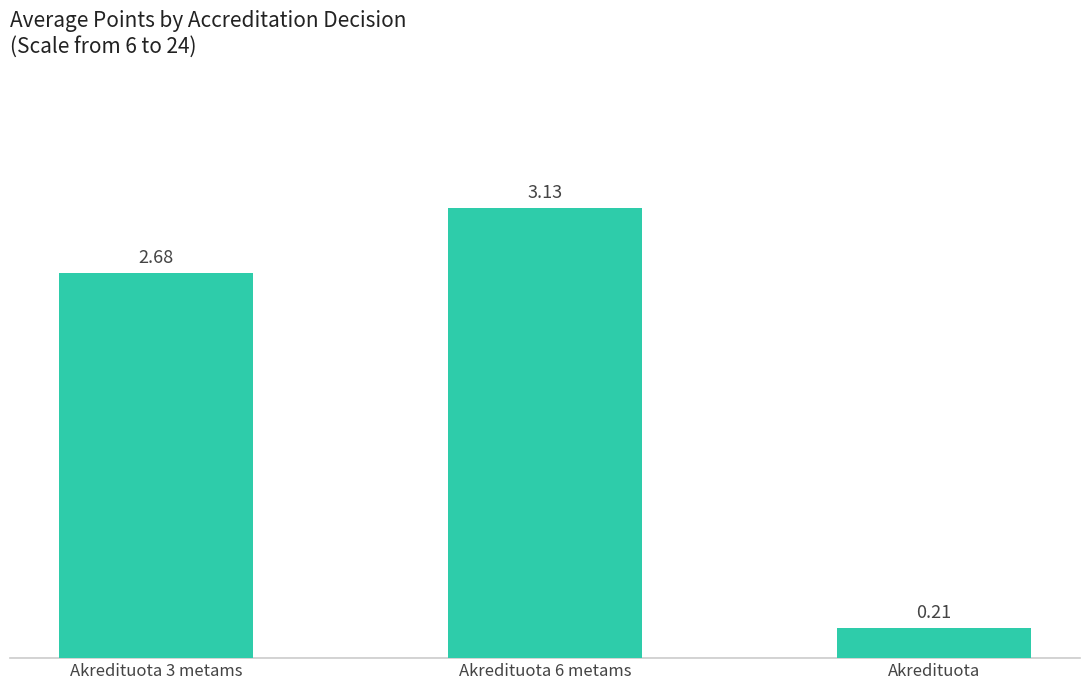

How many categories are shown in the chart?

3